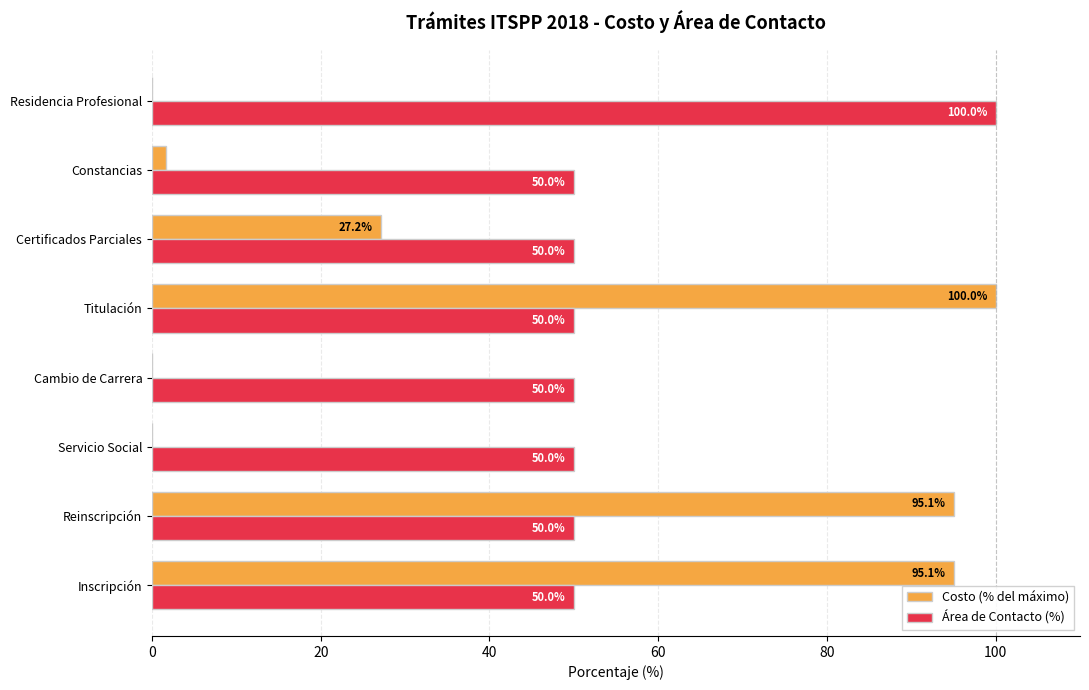

What value does the Área de Contacto (%) series have at Servicio Social?

50.0